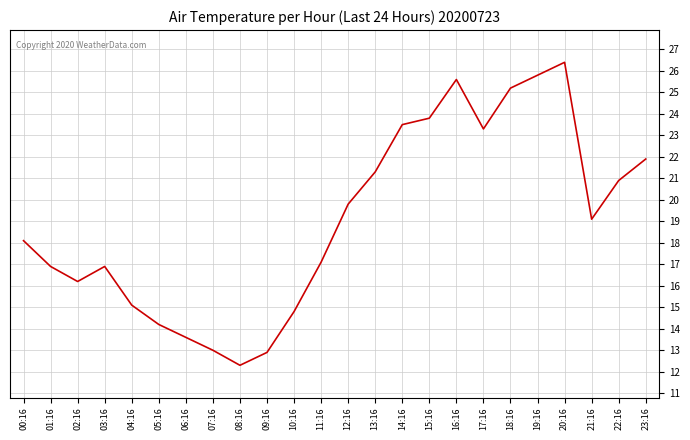

What is the greatest value displayed?

26.4